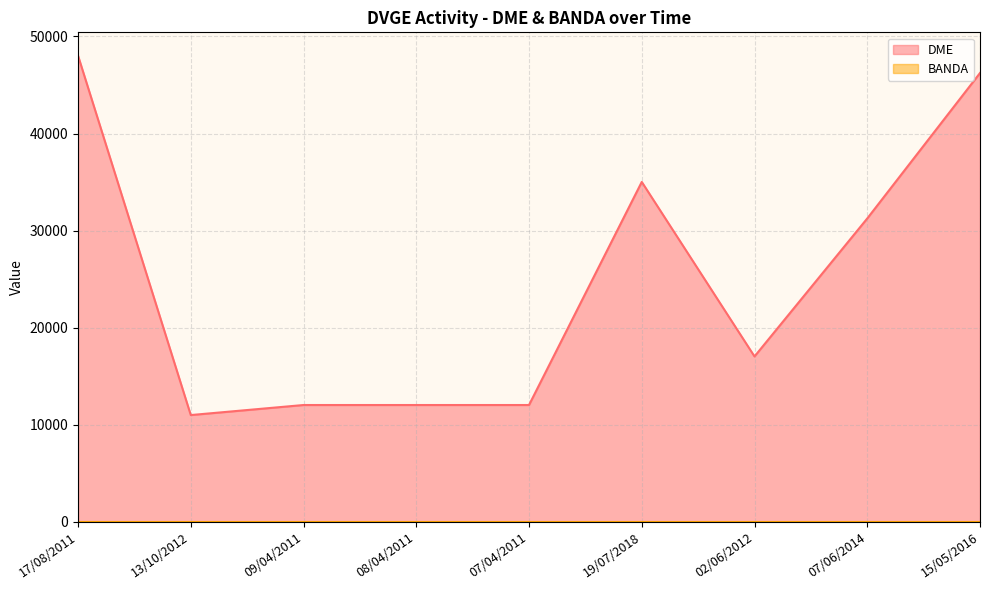

List the labels in order of value, smallest first.

13/10/2012, 09/04/2011, 08/04/2011, 07/04/2011, 02/06/2012, 07/06/2014, 19/07/2018, 15/05/2016, 17/08/2011